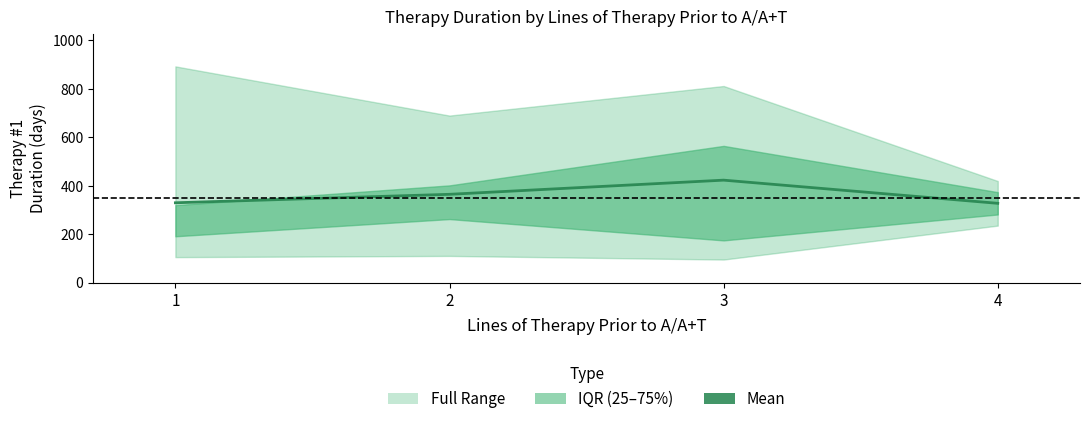

What is the value of the 4th point from the left?

328.0